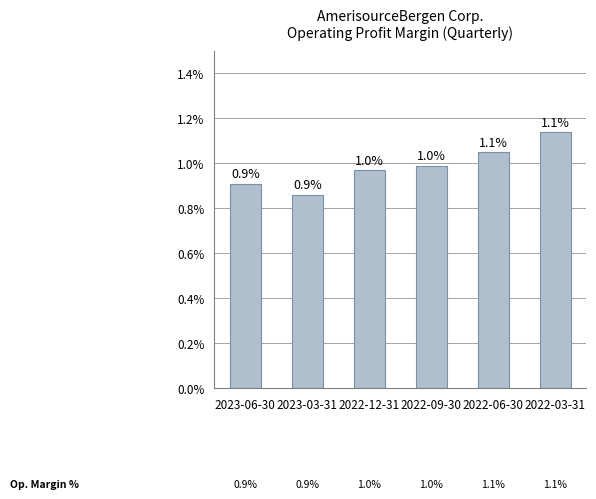

Are the bars horizontal?

No